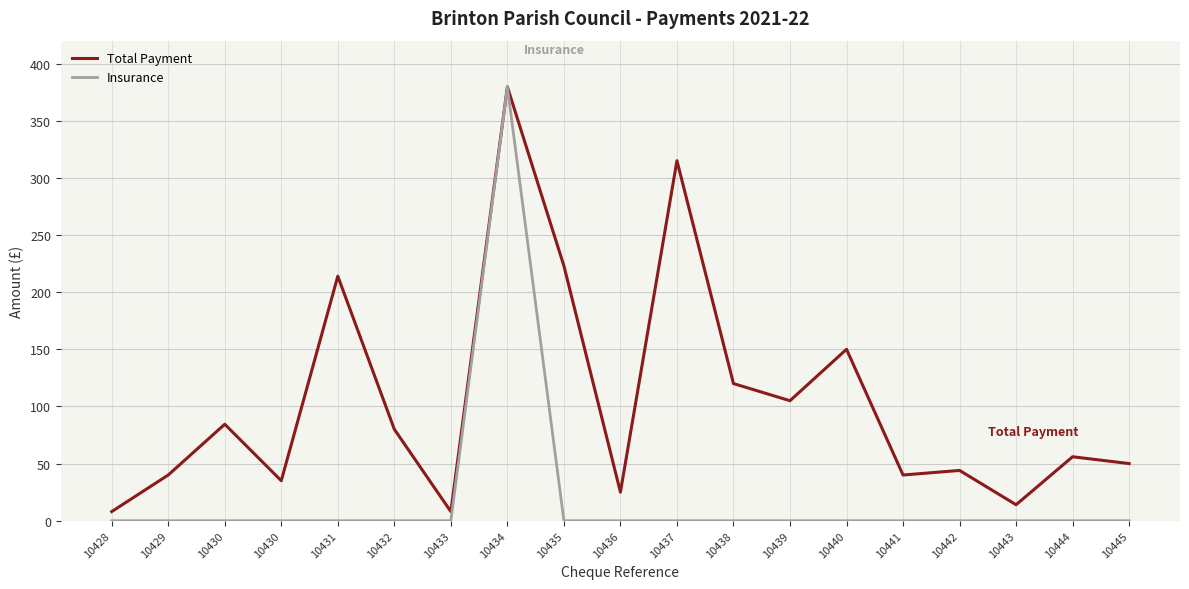

Does the chart display data point markers on the line(s)?

No